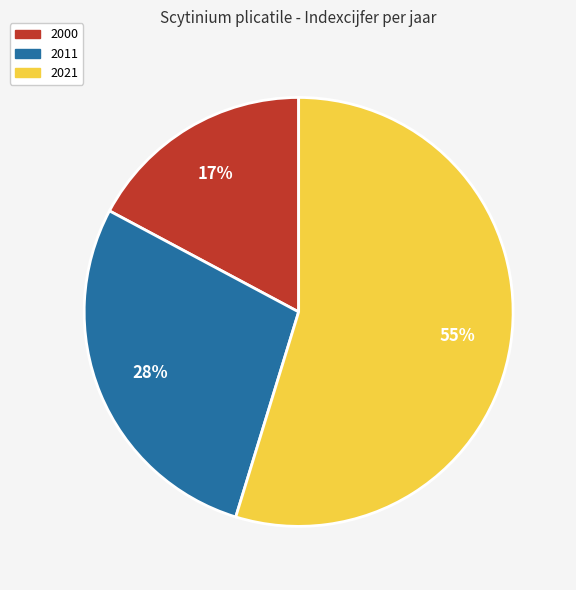

Combined, do 2011 and 2000 account for over 50%?

No